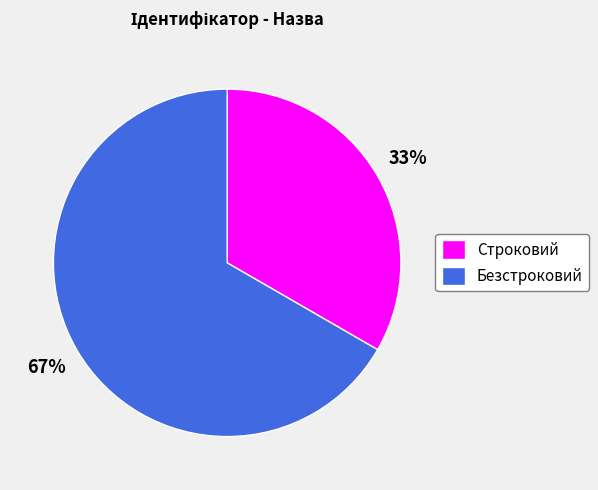

Is it true that Безстроковий is 80% of the pie?

False